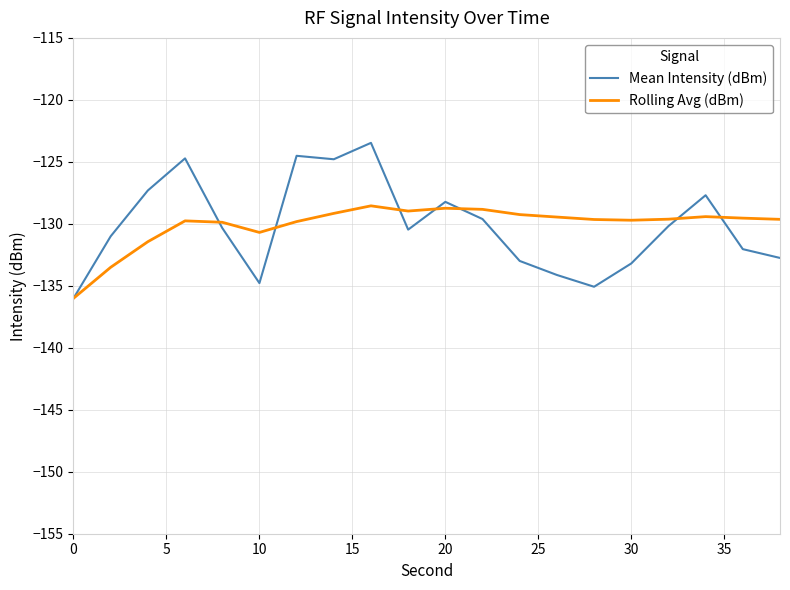

Which series has the largest range (max minus min)?

Mean Intensity (dBm)